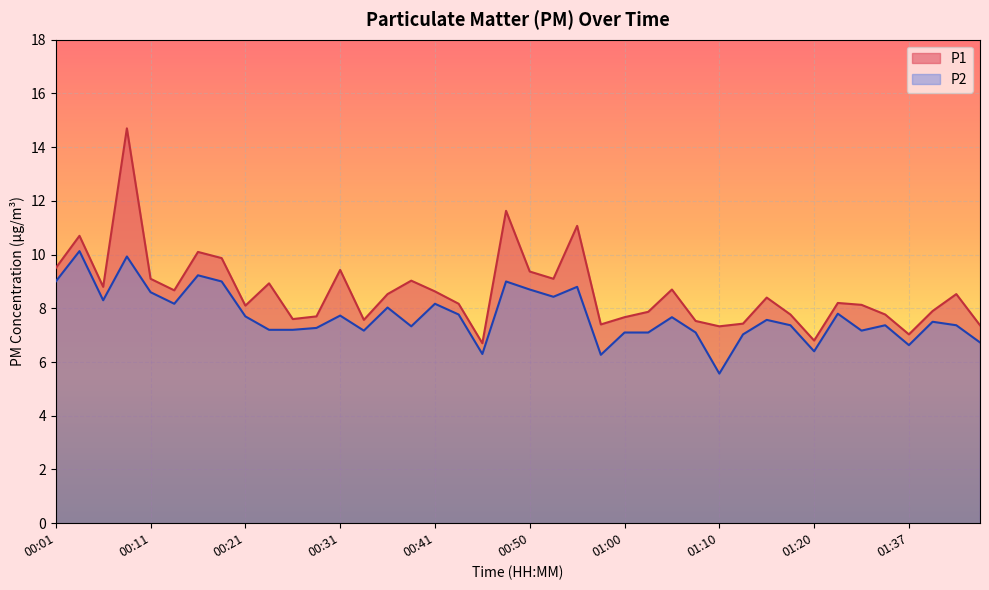

What are all the series names shown in the legend?

P1, P2